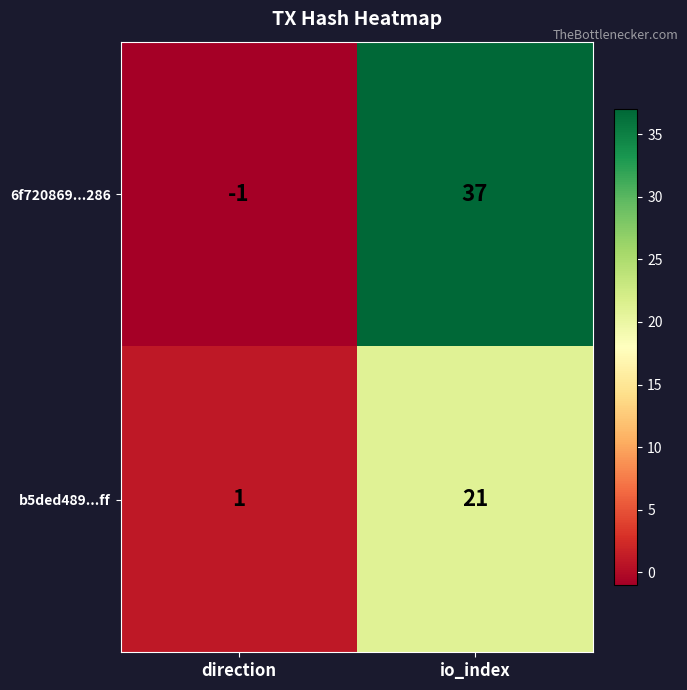

What is the maximum value shown in the chart?

37